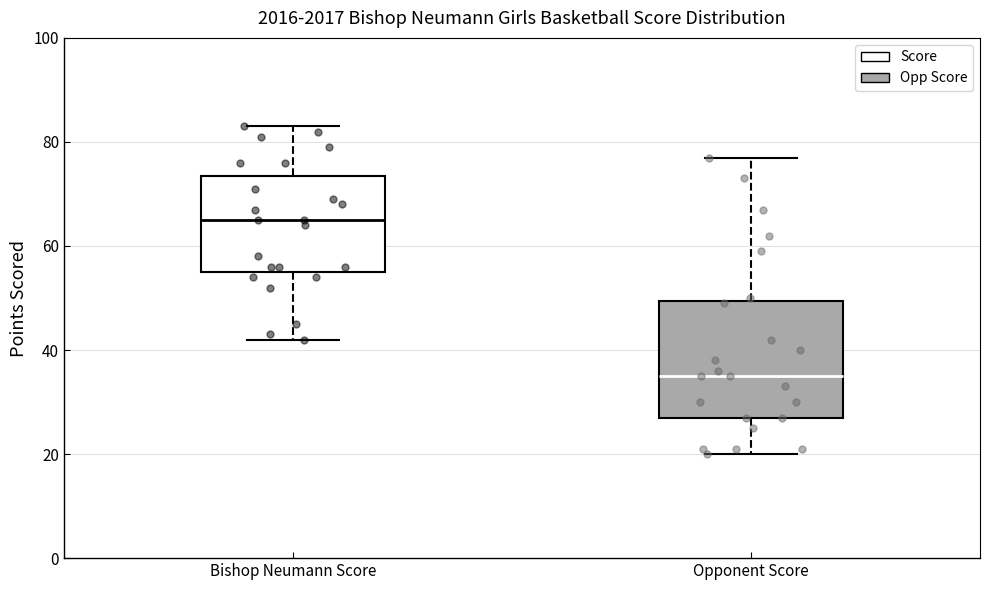

Which box's median line is the highest?

Bishop Neumann Score